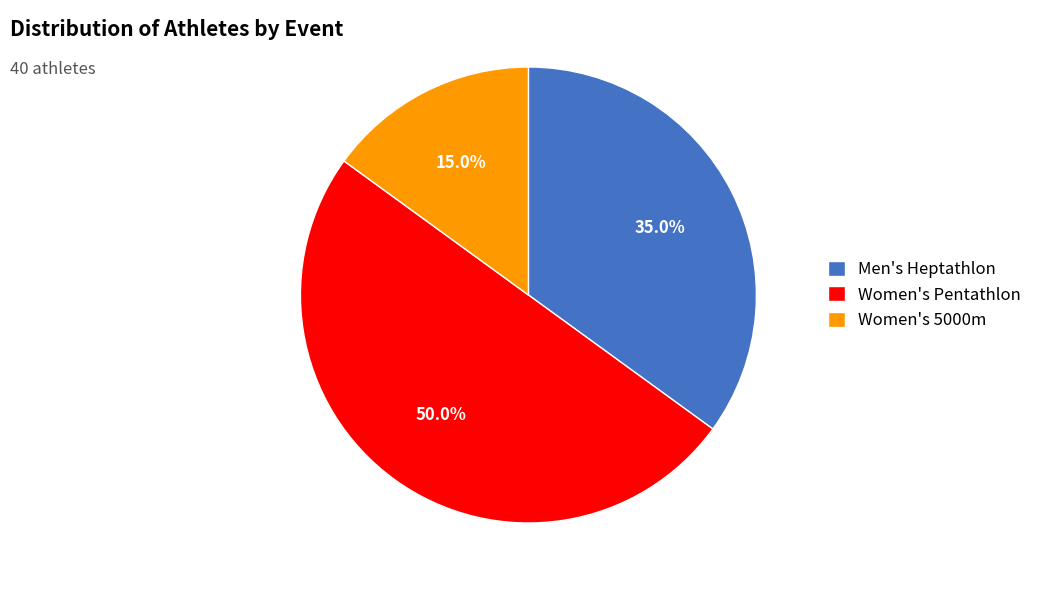

To the nearest percent, what percentage of the pie is Women's 5000m?

15%